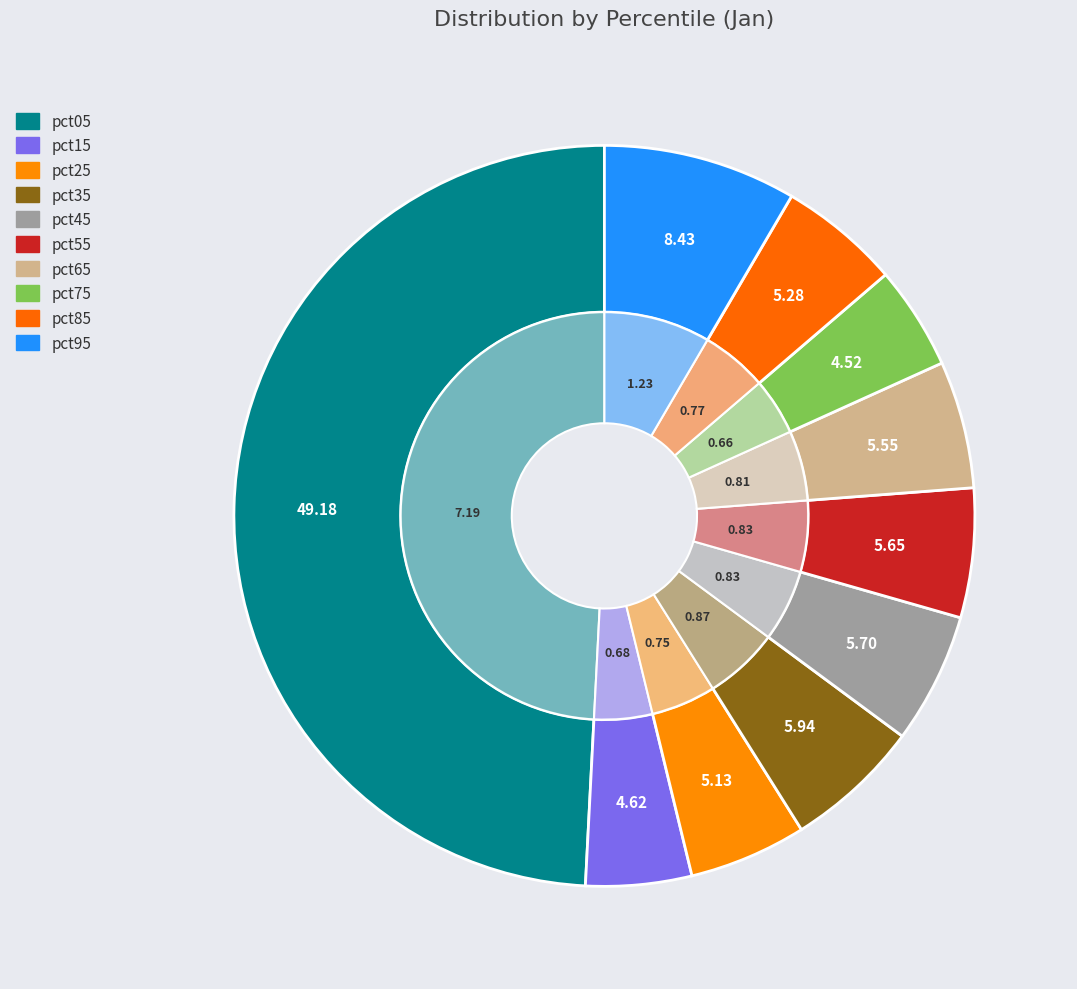

To the nearest percent, what portion does pct65 represent?

6%